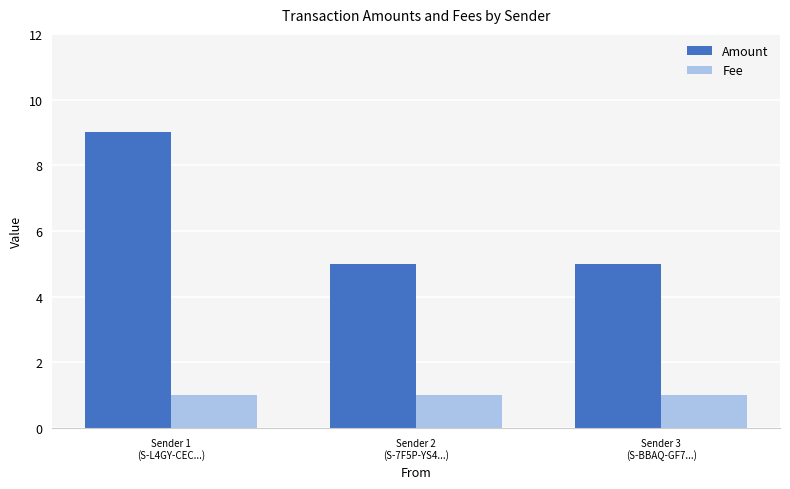

What is the total value across all series at Sender 1
(S-L4GY-CEC...)?

10